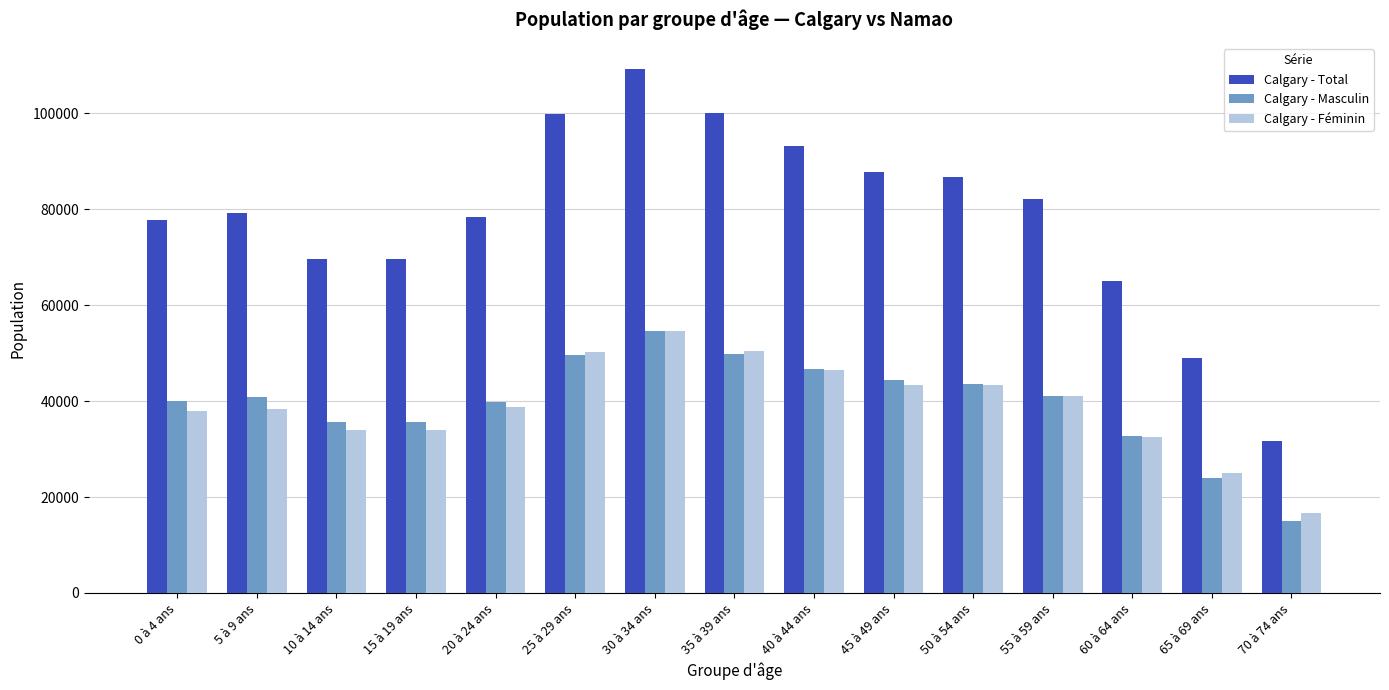

Which series has the largest total across all categories?

Calgary - Total